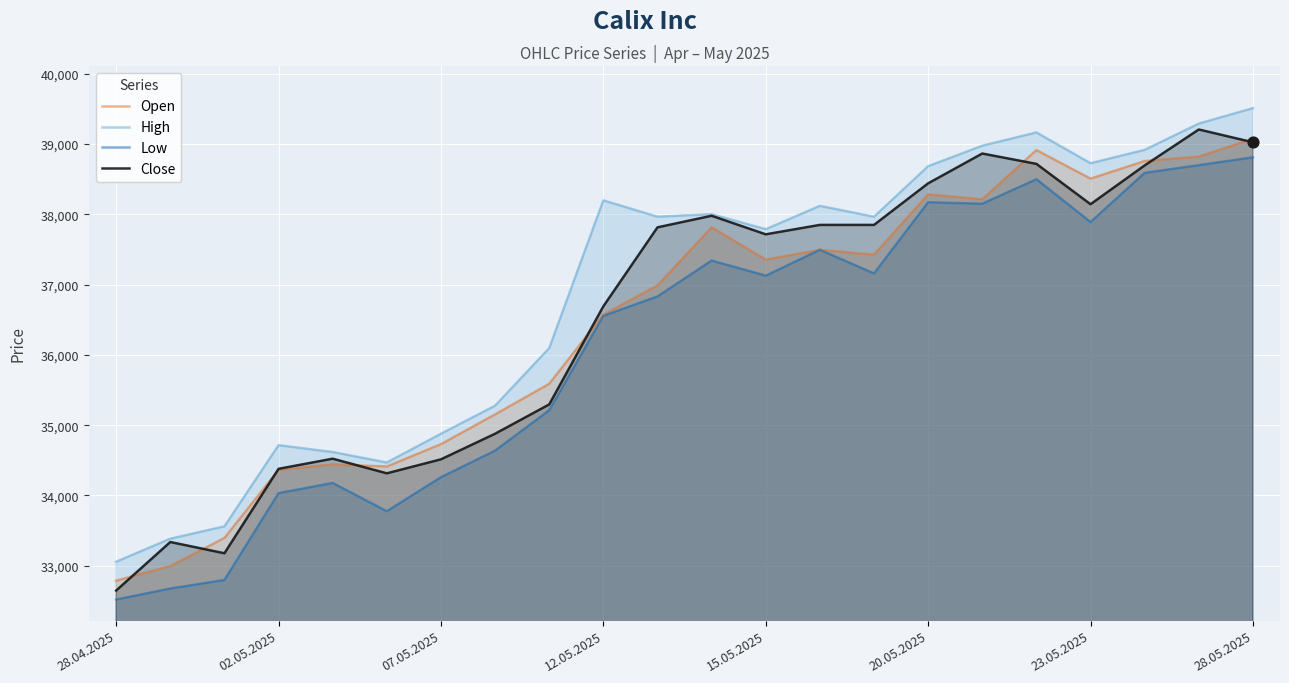

What is the total value across all series at 8?

142190